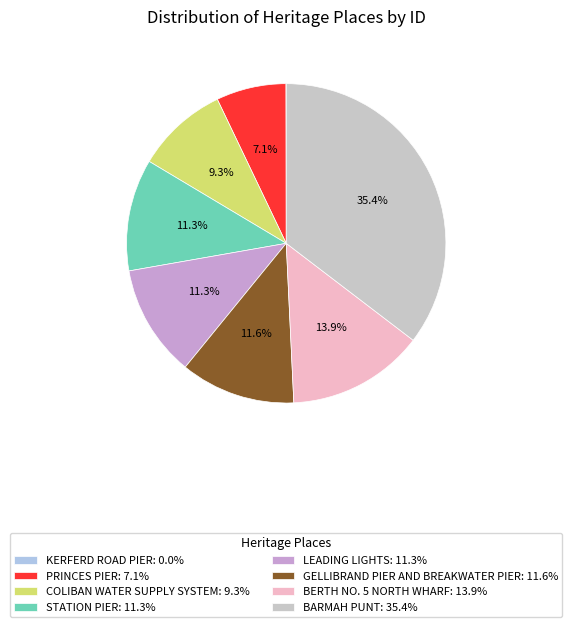

To the nearest percent, what is the difference between the largest and smallest slice percentages?

35%